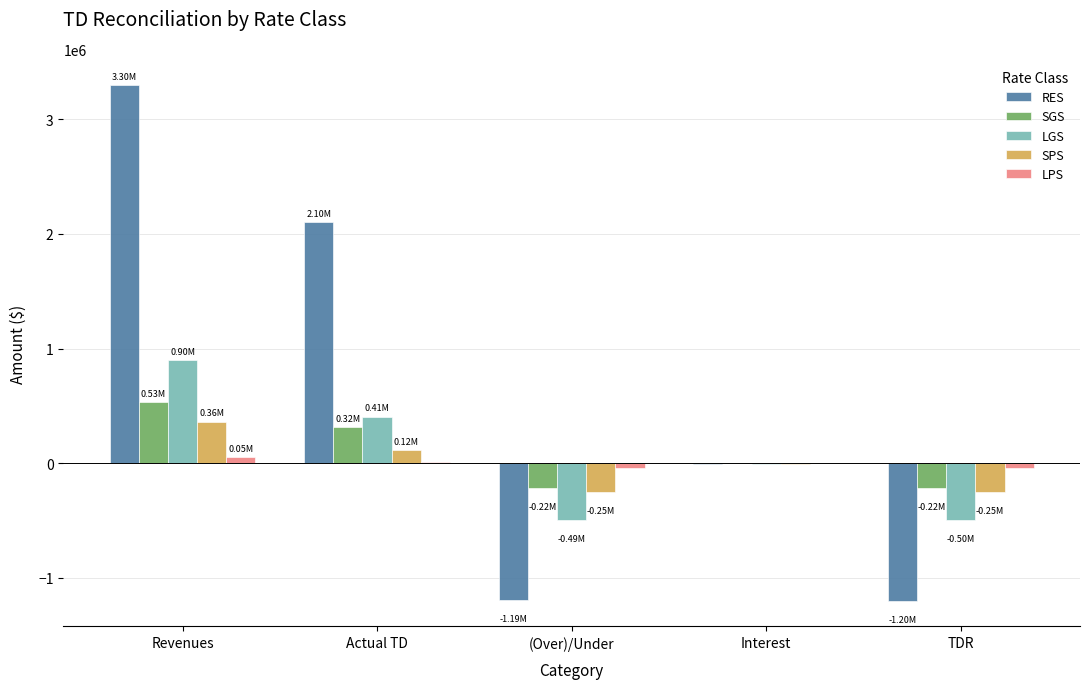

Which series has the largest total across all categories?

RES